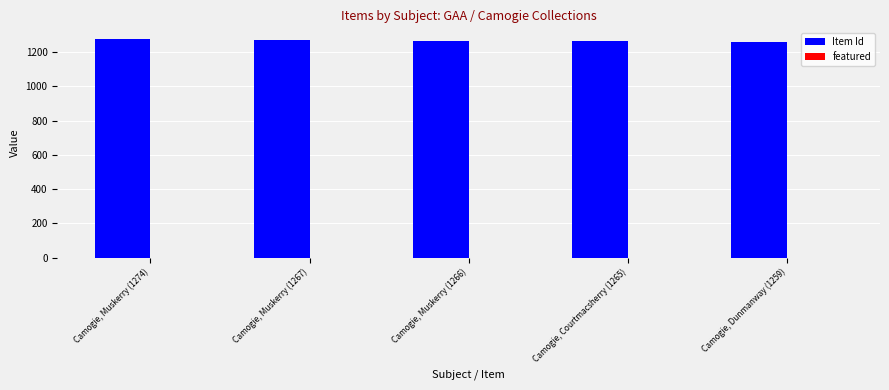

True or false: the data shows 2091 at Camogie, Courtmacsherry (1265).

False